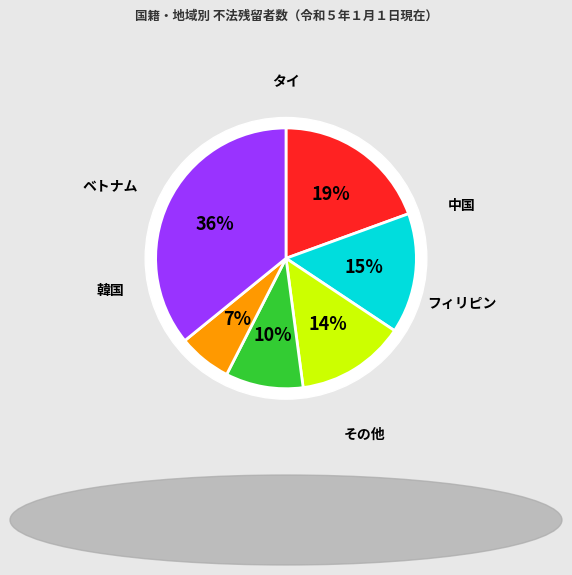

Which has a higher value, その他 or 韓国?

その他